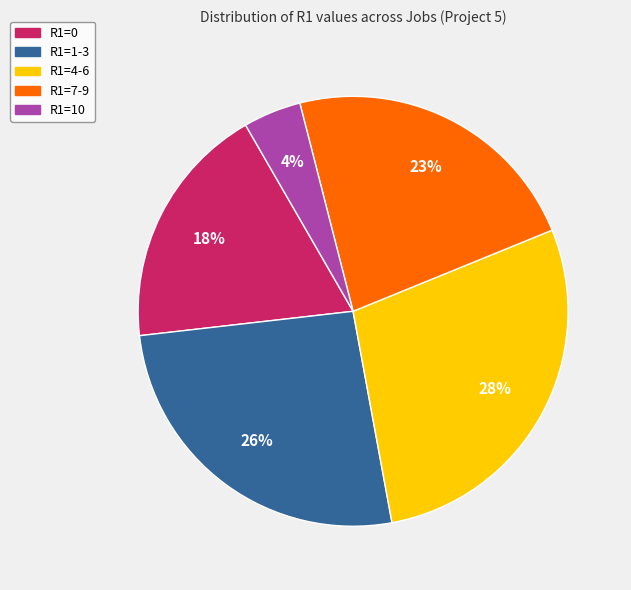

Which has a higher value, R1=0 or R1=10?

R1=0